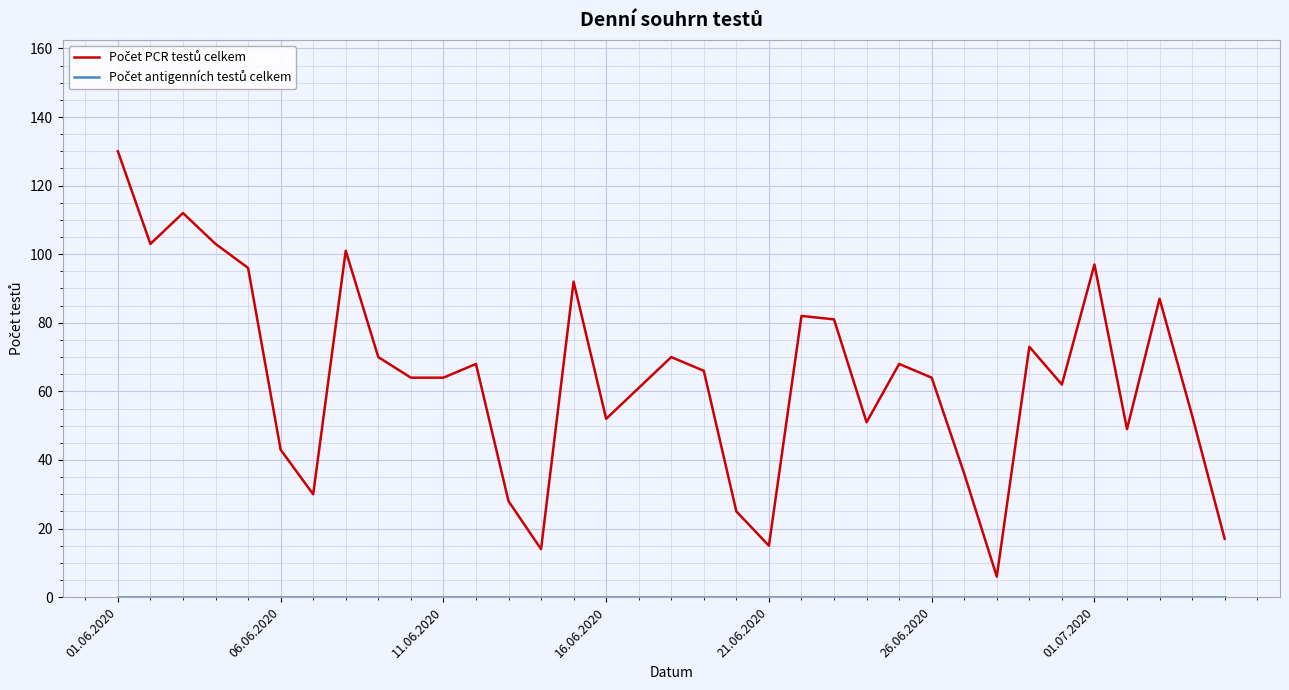

What is the maximum value shown in the chart?

130